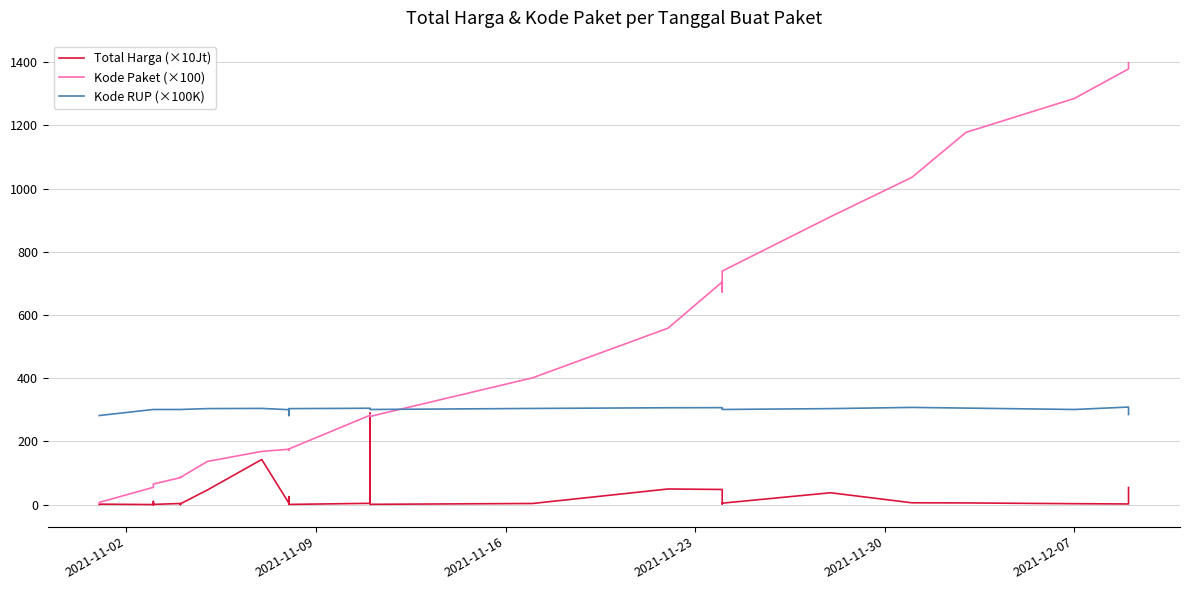

Reading left to right, what are all the values shown in this chart?

Total Harga (×10Jt): 0.0	1.2	0.0	9.9	0.3	0.0	0.5	0.0	0.9	0.5	3.4	3.2	0.1	2.4	46.4	142.6	5.0	0.9	1.6	25.0	0.4	3.9	289.2	0.7	3.4	49.3	47.8	1.9	4.4	37.3	5.6	5.2	2.7	1.9	54.1
Kode Paket (×100): 4.6	6.8	54.5	60.0	62.1	62.5	63.0	63.5	64.0	65.0	85.3	86.5	86.7	86.0	136.5	168.2	175.1	172.7	172.8	172.4	175.8	282.7	284.2	278.9	401.1	558.3	704.5	672.8	738.9	911.0	1035.4	1177.8	1285.2	1378.8	1398.2
Kode RUP (×100K): 281.7	281.7	300.9	300.9	300.9	300.9	300.9	300.9	300.9	300.9	300.9	300.9	300.9	300.9	303.7	304.3	300.3	281.7	281.7	302.7	303.6	304.8	304.5	300.9	304.2	306.4	306.7	303.5	300.9	303.6	307.5	305.3	300.9	308.5	285.0